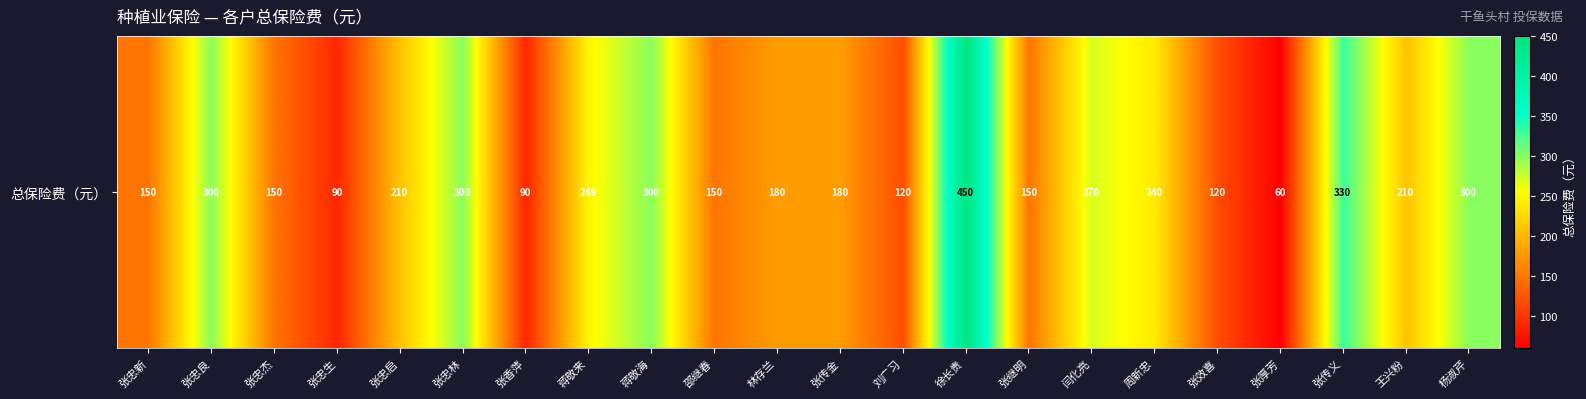

What is the ratio of the value at 徐长贵 to the value at 张忠杰?

3.0